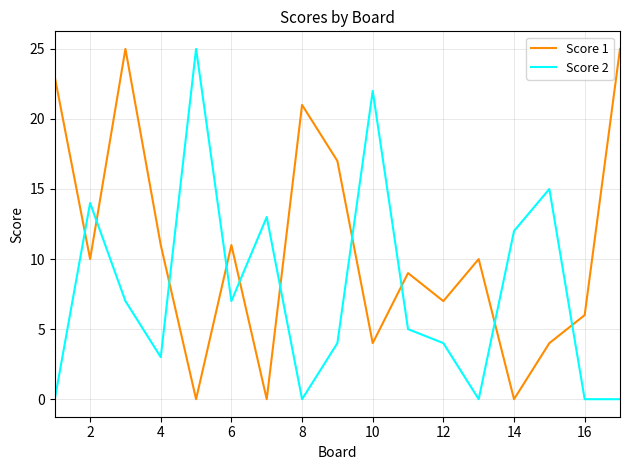

How many intersections are there between Score 2 and Score 1?

10